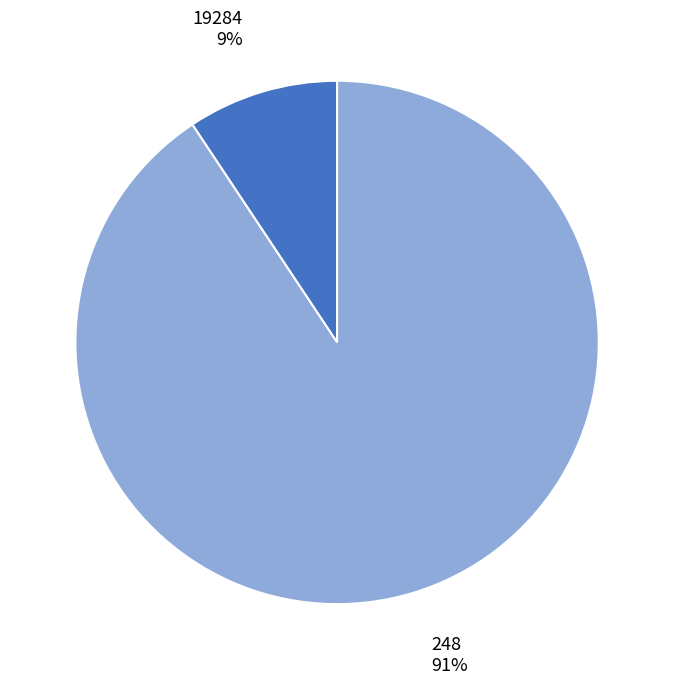

Is the sum of 19284 and 248 greater than half?

Yes